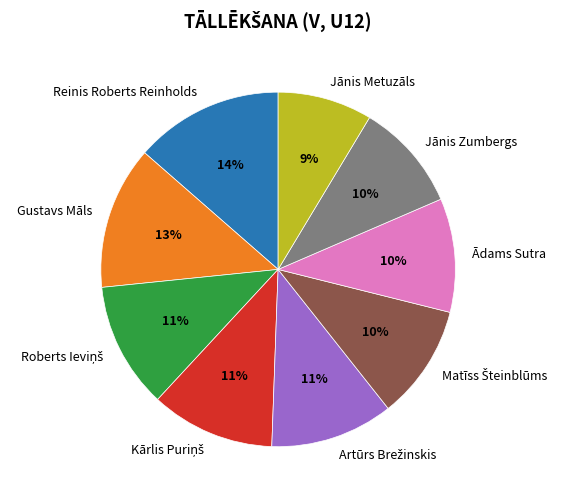

Count the number of slices in the pie.

9